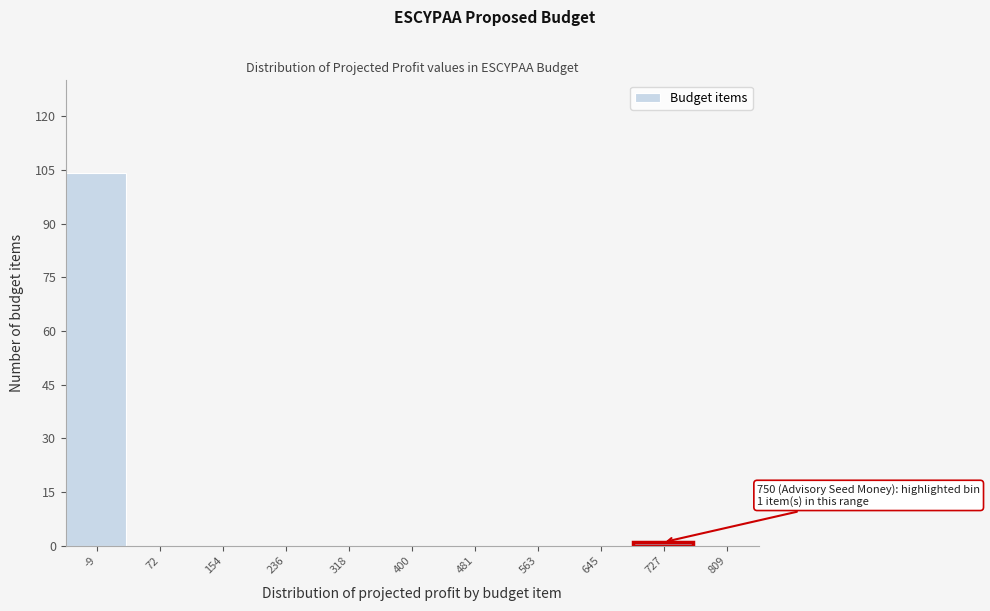

Which range on the x-axis has the tallest bar?

-50 to 30